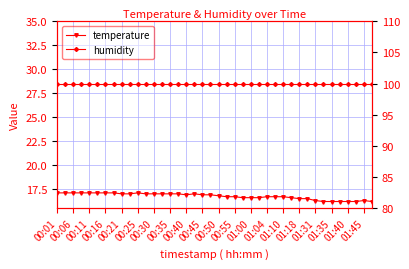

What is the total value across all series at 00:35?

117.0